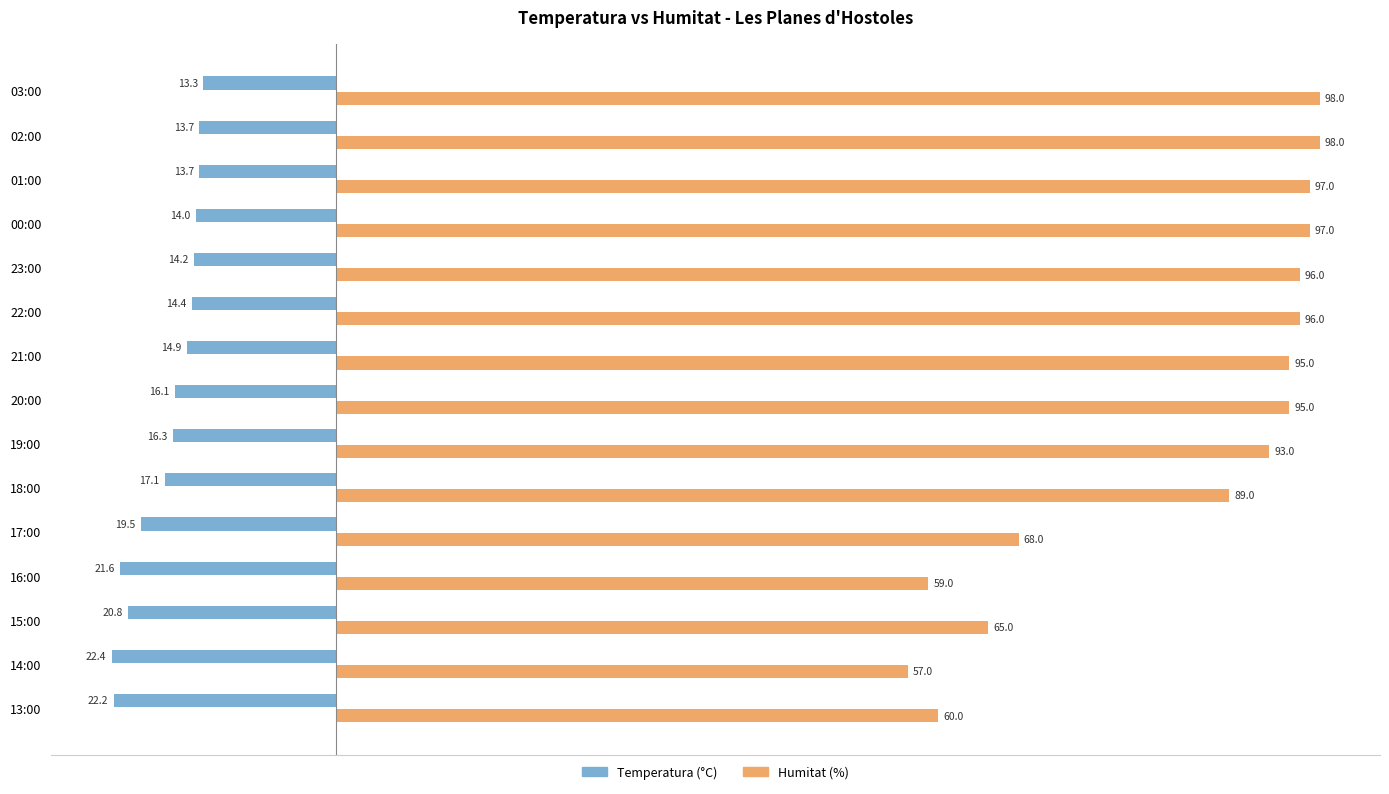

At which label is Humitat (%) closest to 77?

17:00